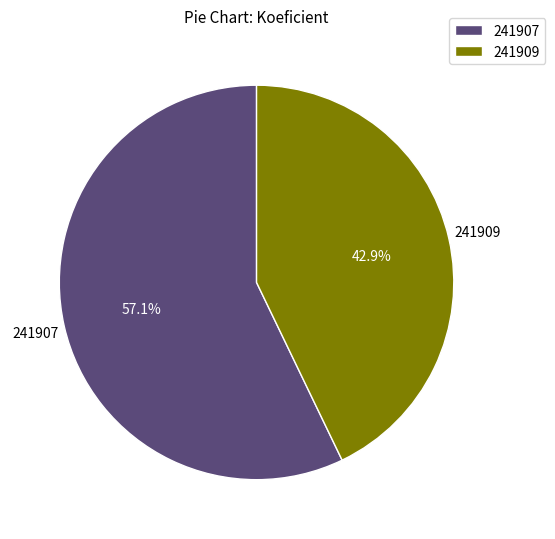

How many slices are in this pie chart?

2